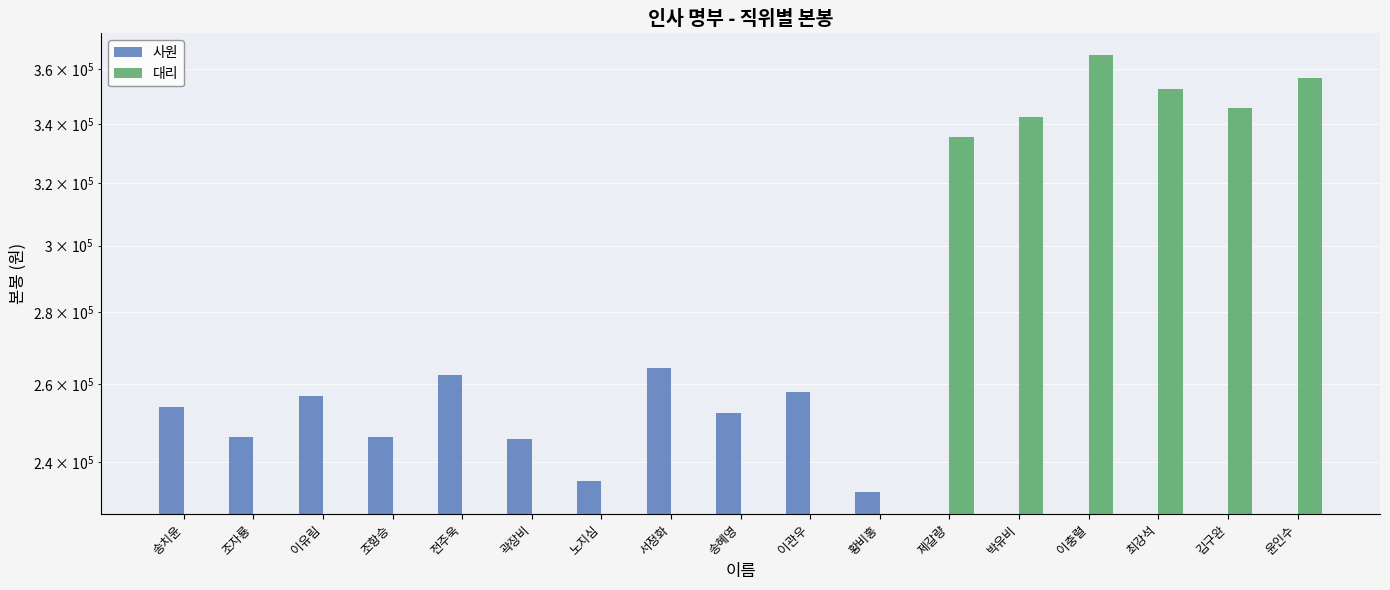

What are all the series names shown in the legend?

사원, 대리